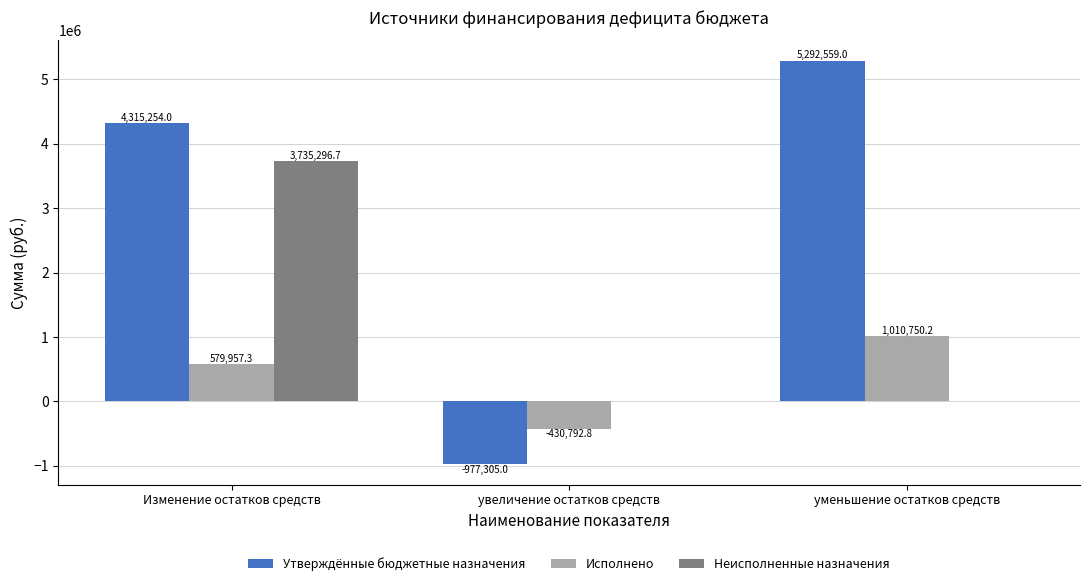

True or false: Неисполненные назначения has a value of 3735296.7 at Изменение остатков средств.

True